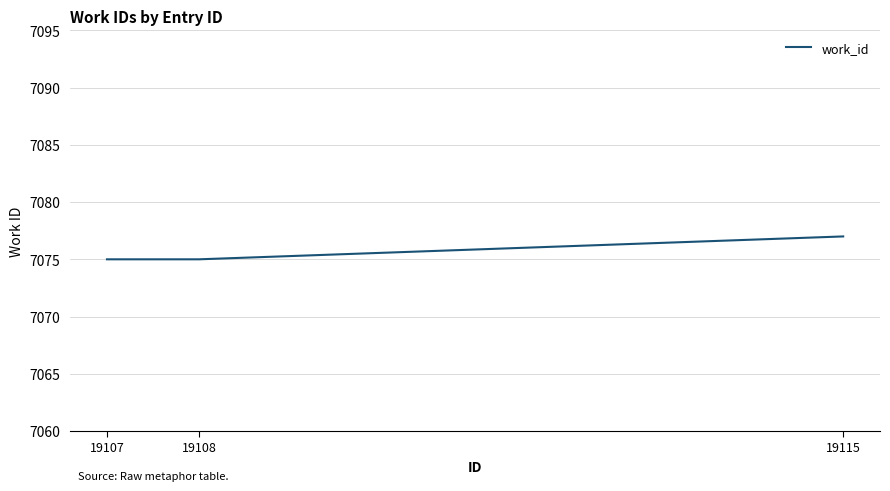

Is this an area chart (filled region under the line)?

No